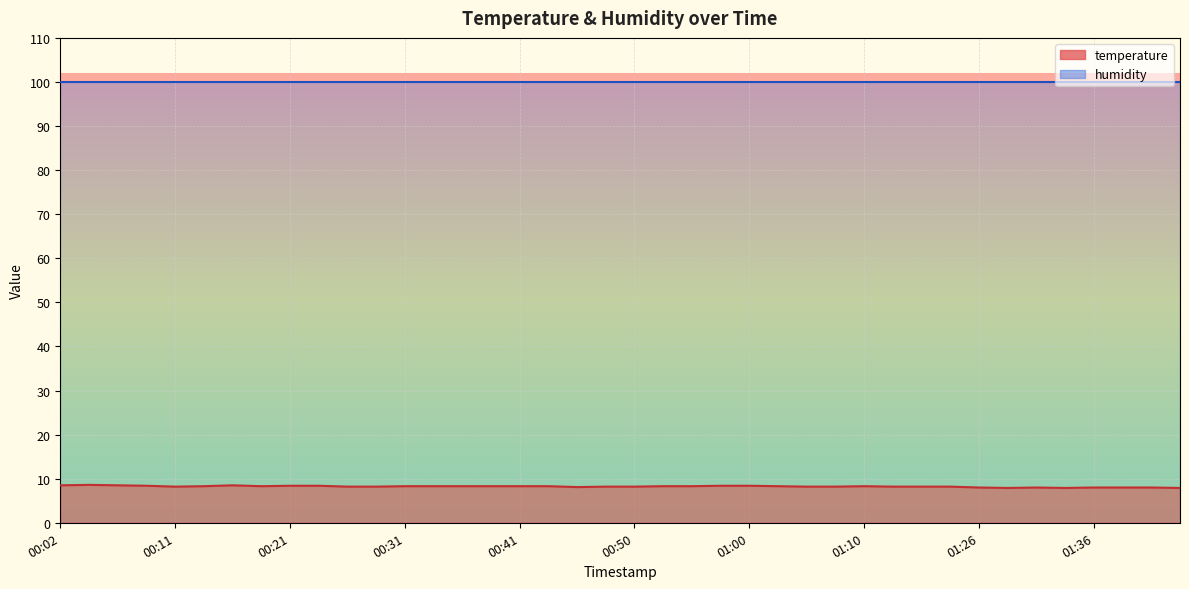

Approximately how many times larger is the value at 01:44 compared to 00:24?

0.9